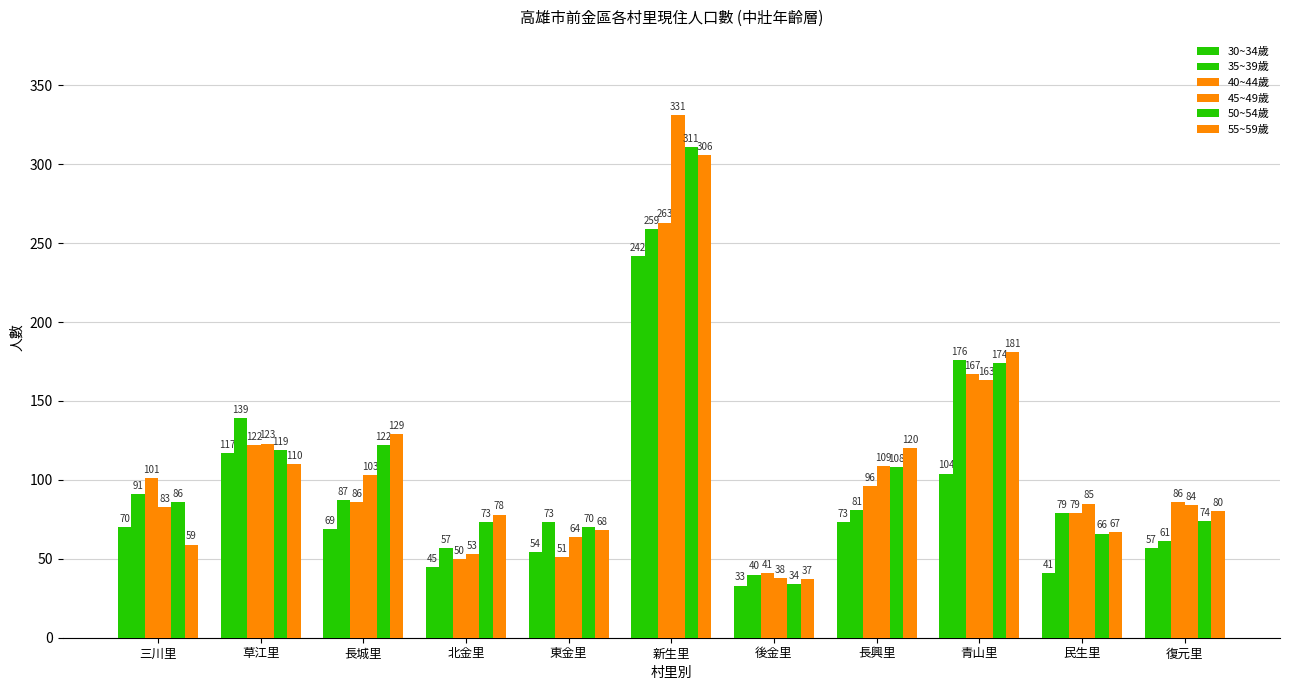

How many values in the 50~54歲 series are below 86?

5